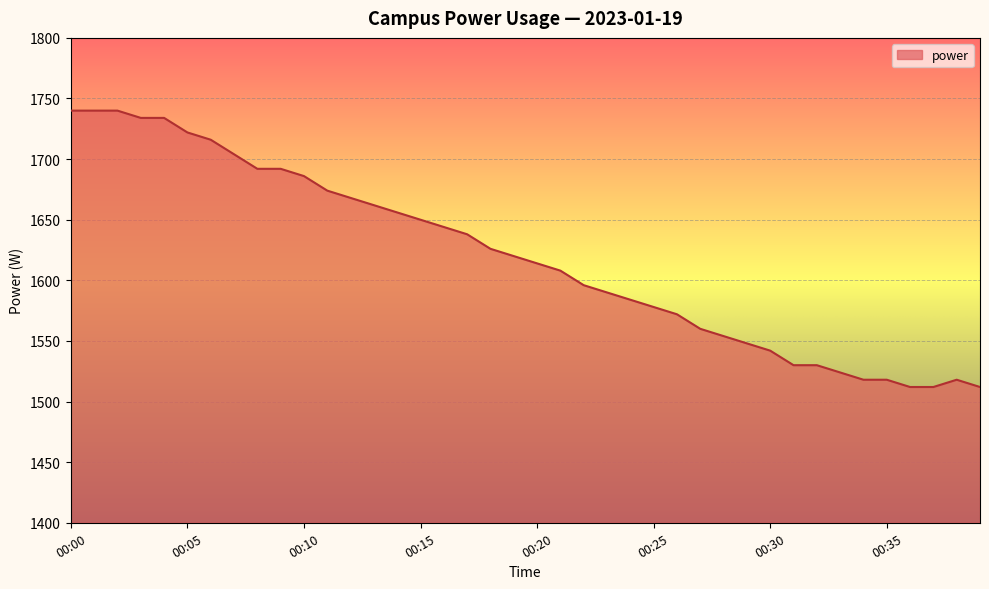

What is the difference between the maximum and minimum values?

228